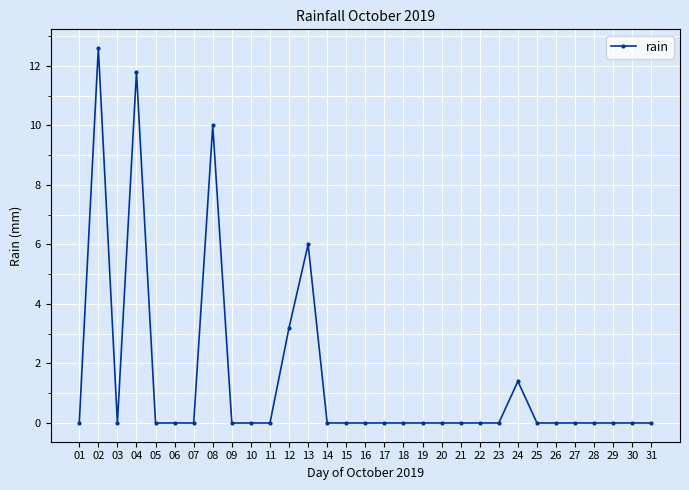

At which category does the data reach its first local valley?

03